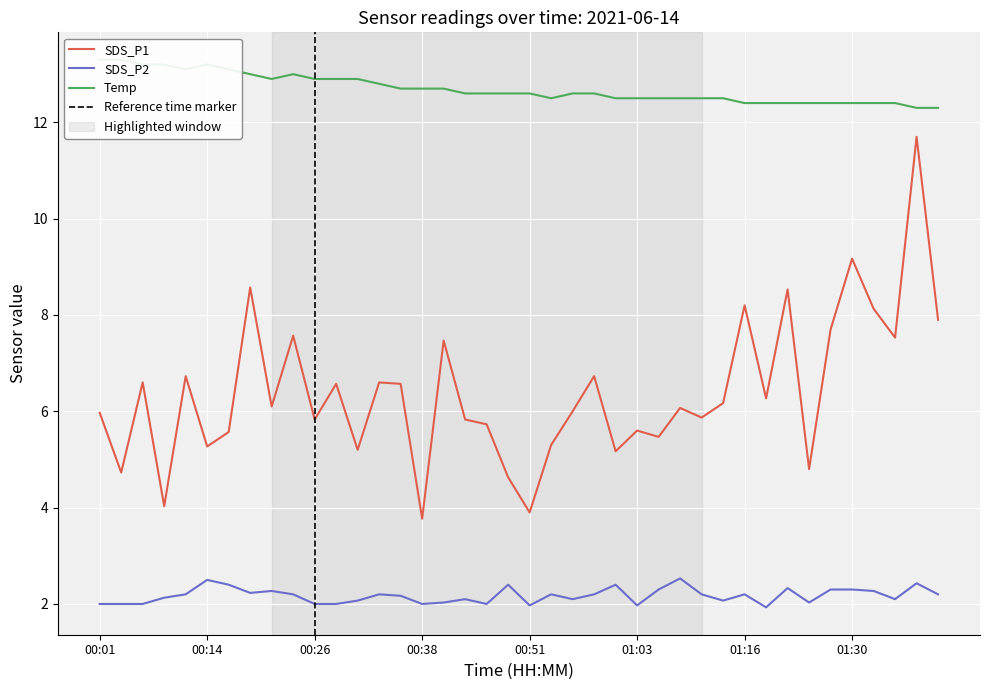

Which series has the largest total across all categories?

Temp